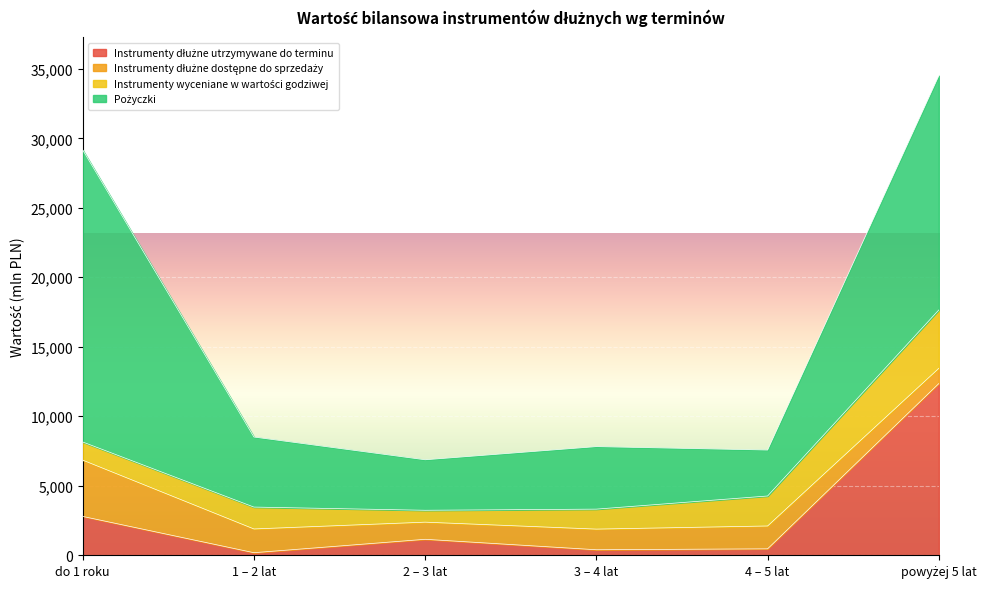

What is the difference between the highest and lowest values at 3 – 4 lat?

4100